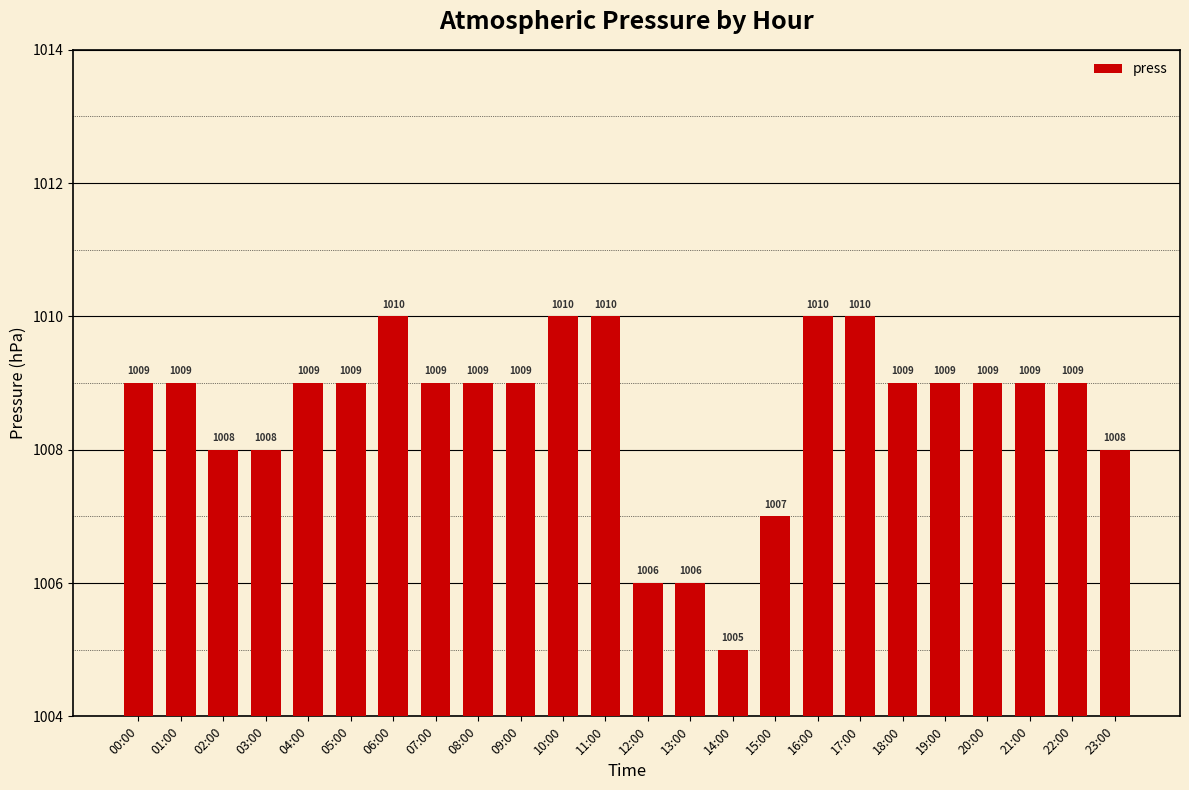

The value at 00:00 is 1760. True or false?

False